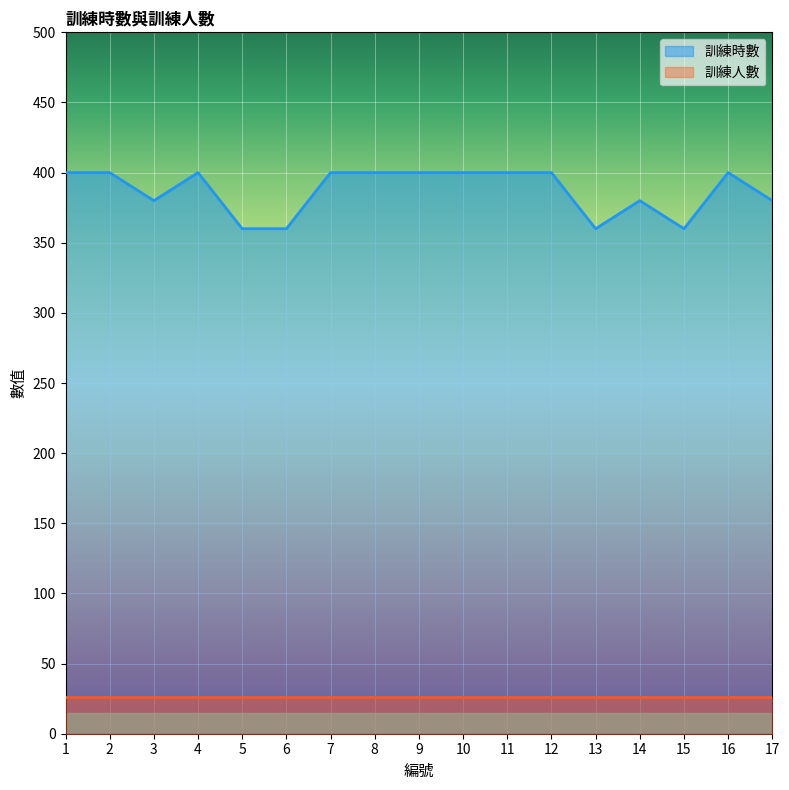

The 訓練時數 series shows 248 at 17. True or false?

False